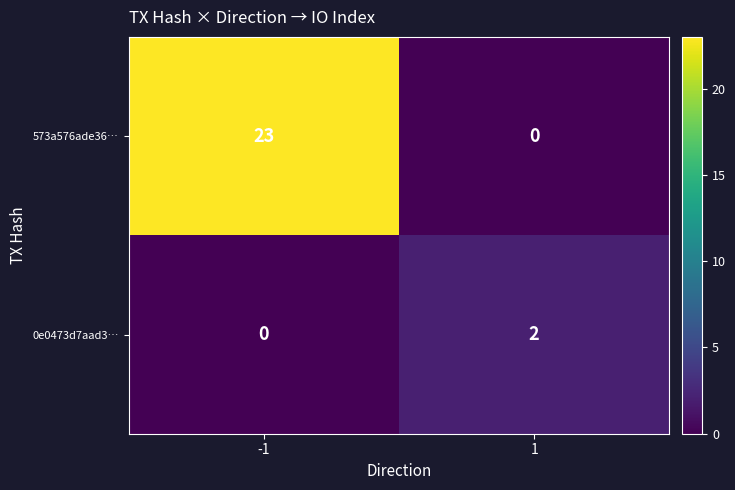

What is the greatest value displayed?

23